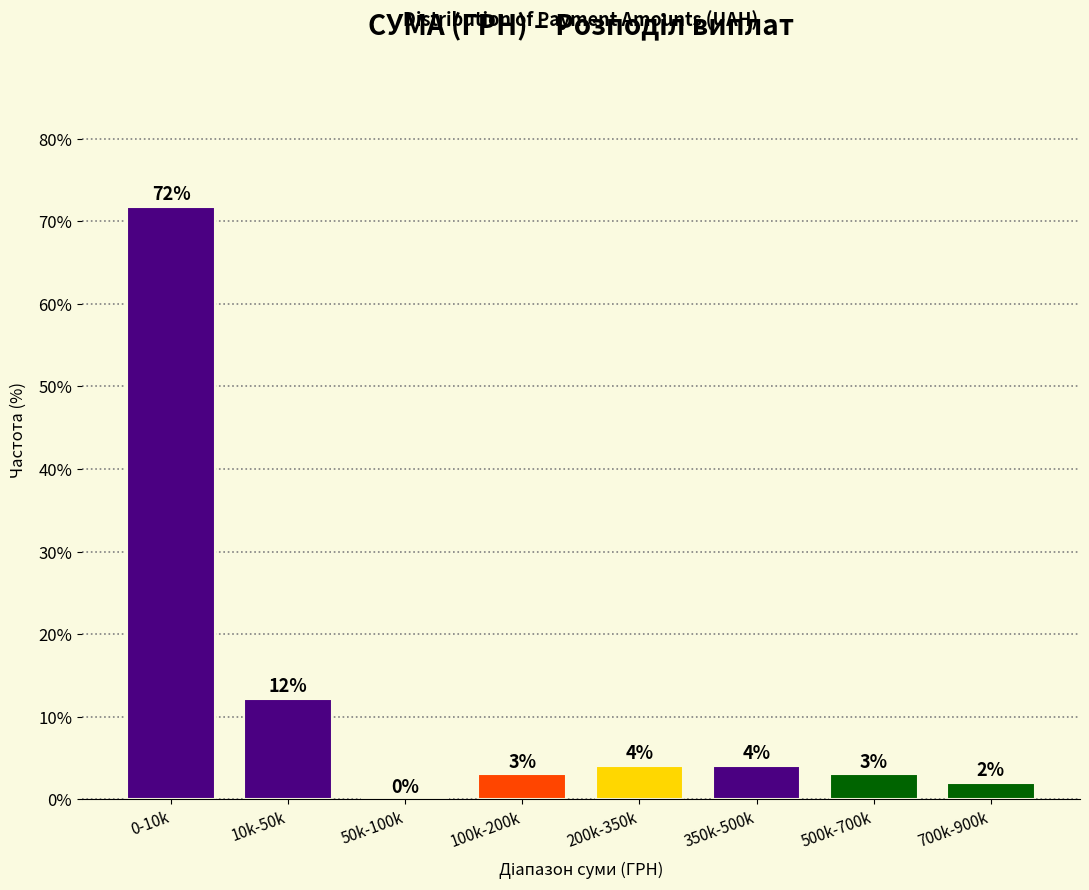

Read the value at 0-10k.

71.7